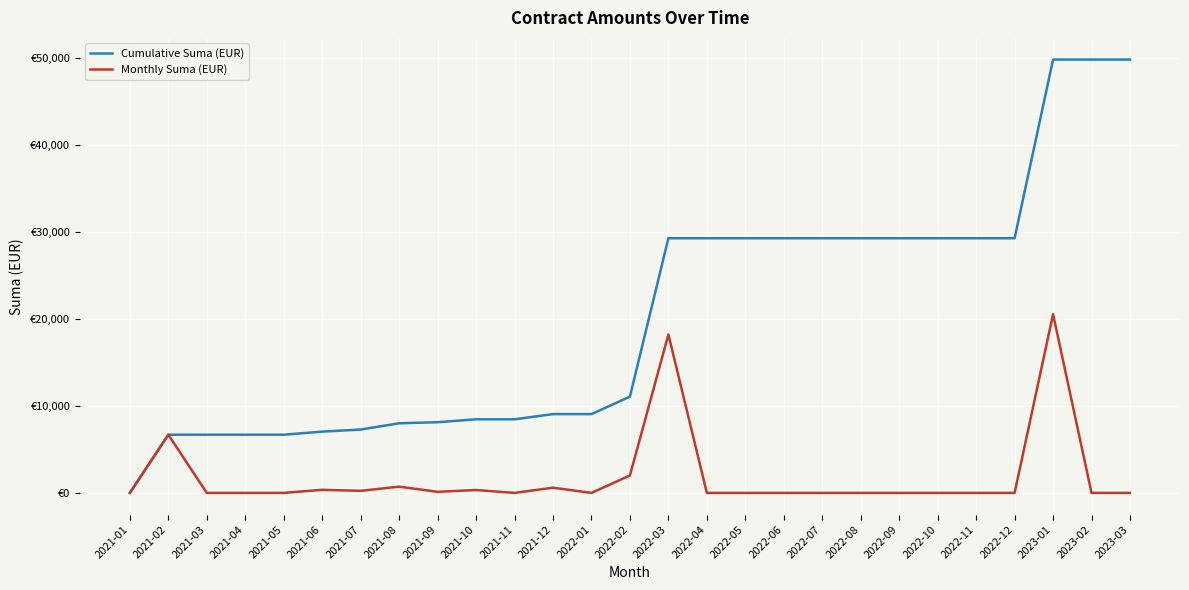

Does the chart have visible grid lines?

Yes